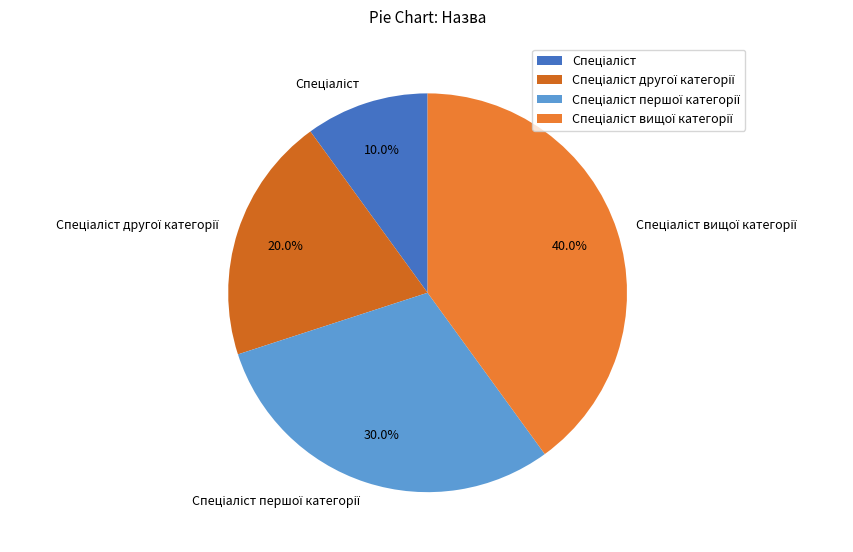

Count the number of slices in the pie.

4